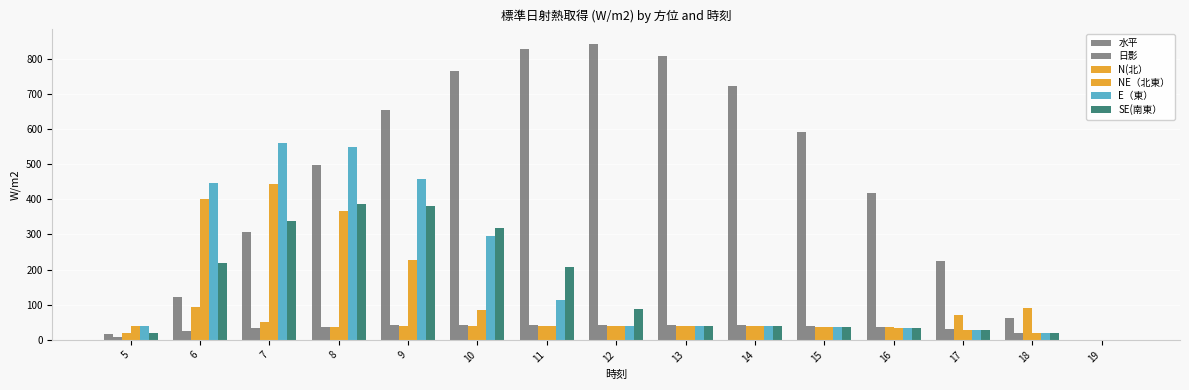

Are the bars horizontal?

No